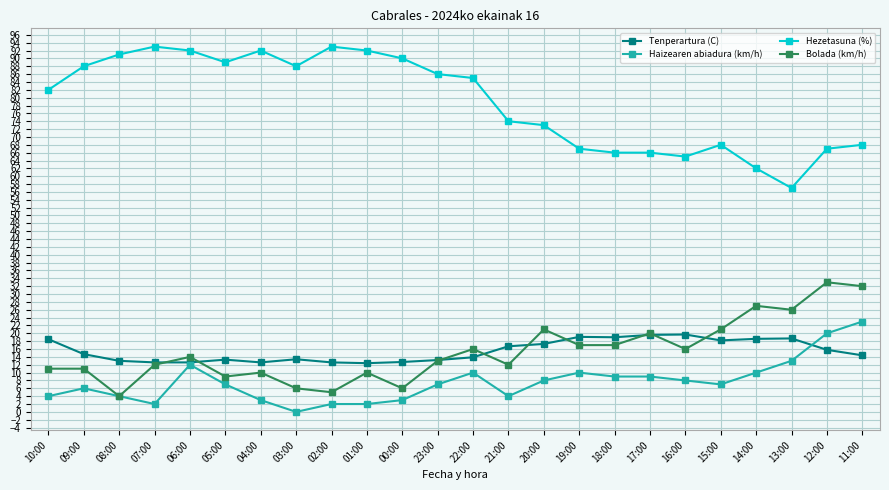

Is the value of Tenperartura (C) at 08:00 greater than the value of Haizearen abiadura (km/h) at 14:00?

Yes